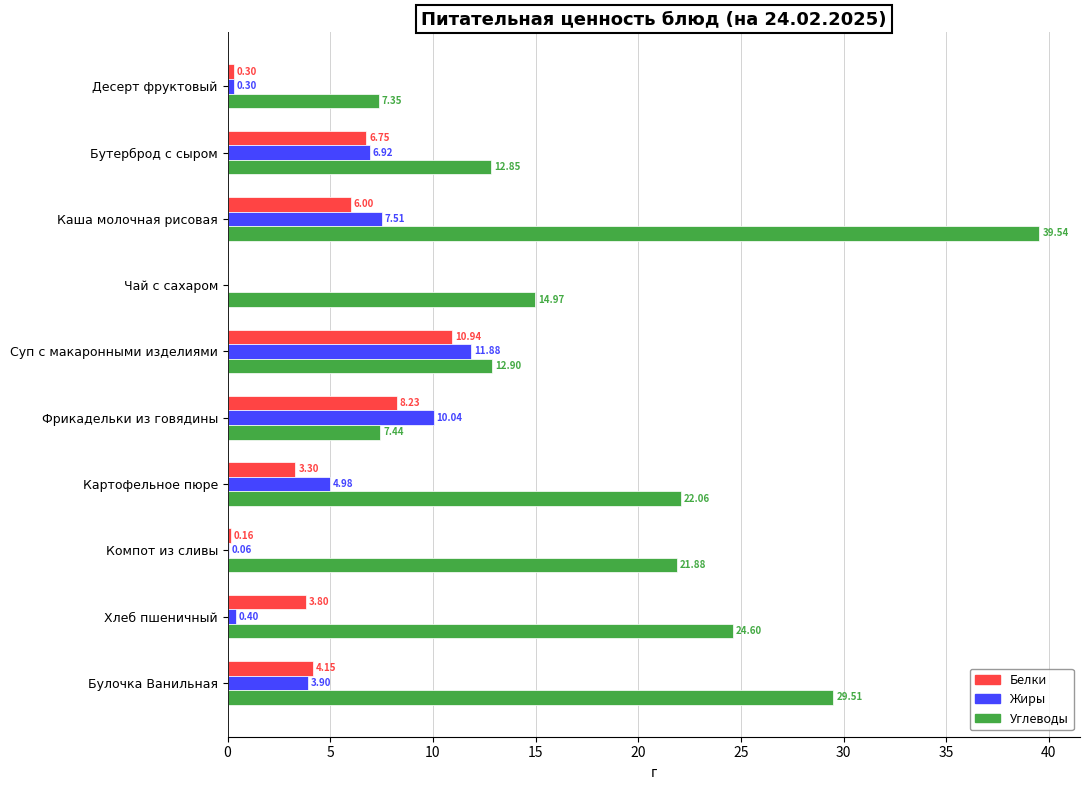

What is the sum of the Жиры values at Десерт фруктовый and Каша молочная рисовая?

7.8